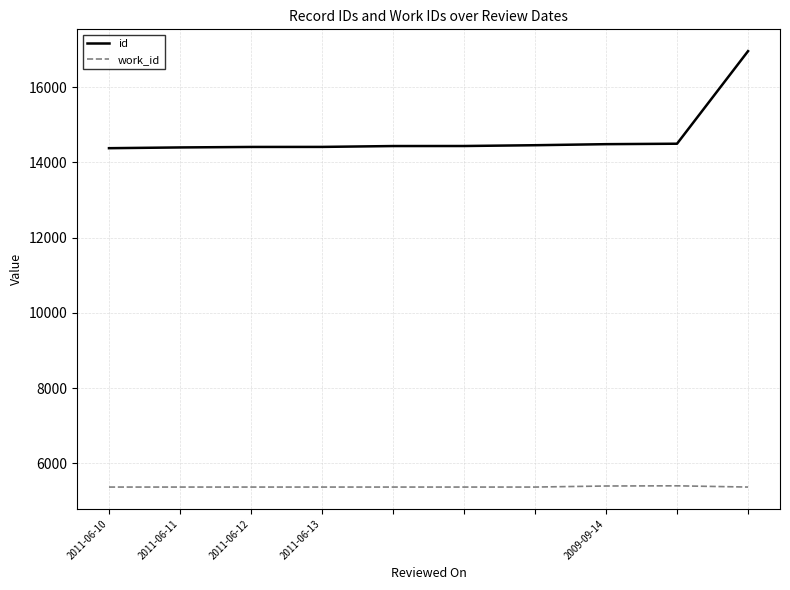

Which series has the largest total across all categories?

id